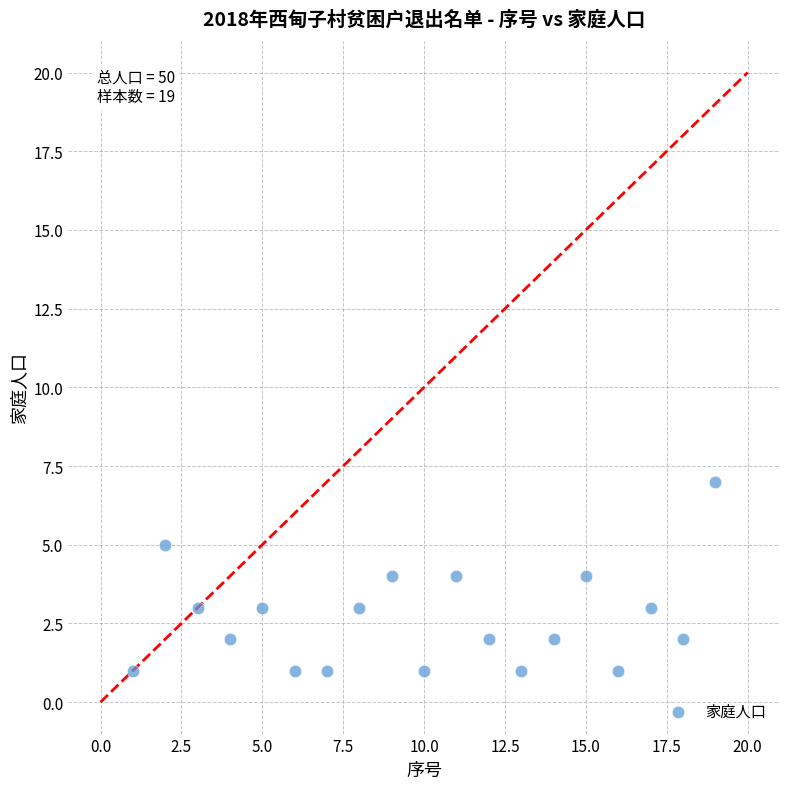

What is the range of Y values (max minus min)?

6